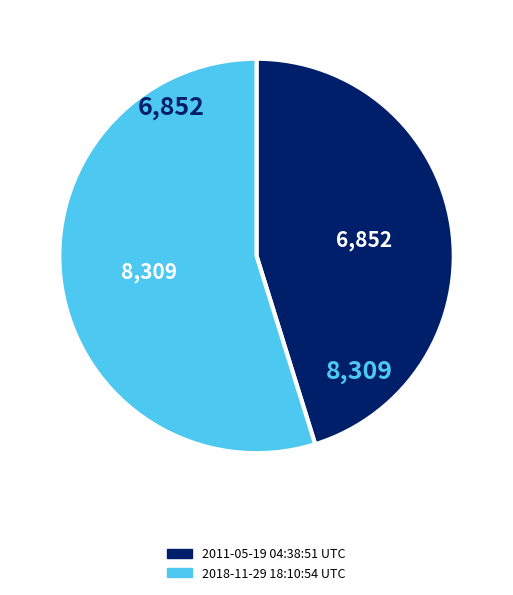

Does 2011-05-19 04:38:51 UTC account for over 50% of the chart?

No